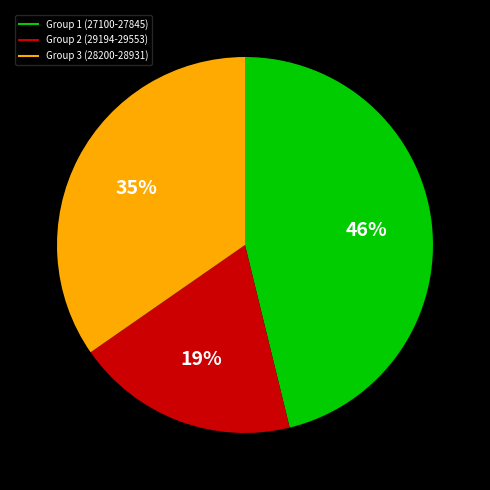

To the nearest percent, what is the average slice percentage?

33%